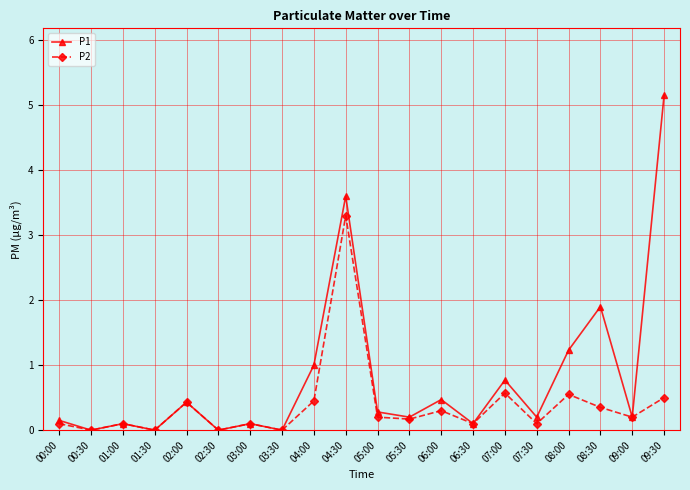

What value does the P1 series have at 08:30?

1.9